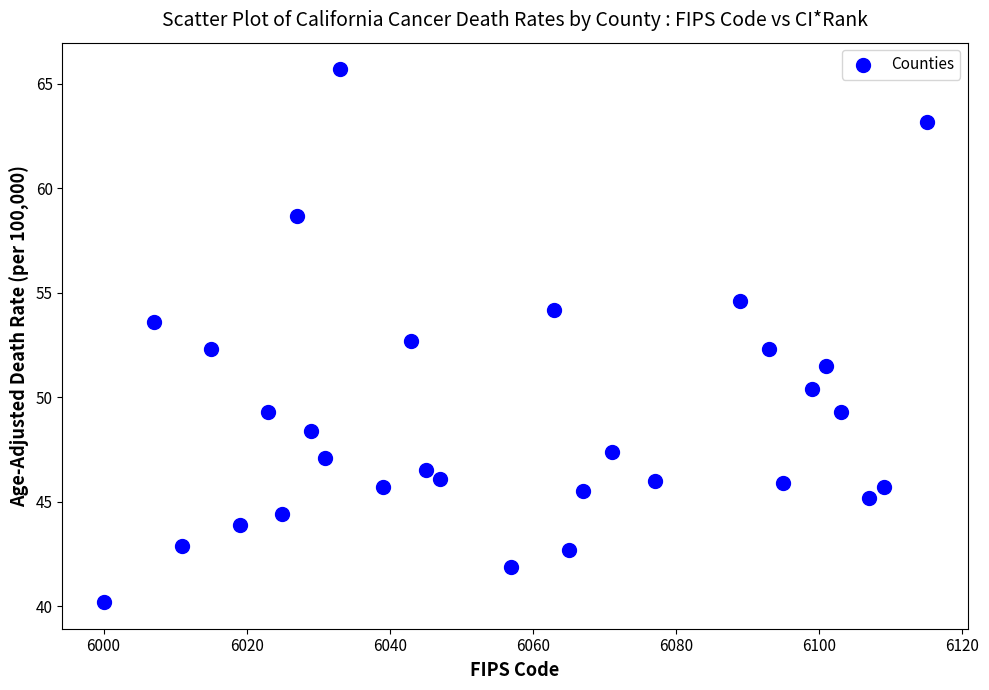

What is the range of X values (max minus min)?

115.0